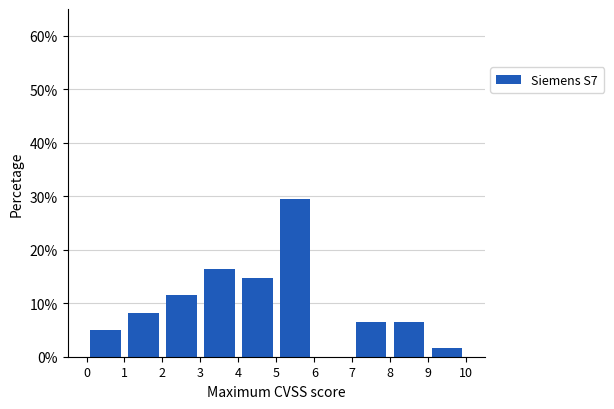

What is the height of the bar covering 0 to 1 on the x-axis? The values are not printed on the chart, so give them approximately, as read against the axis.

5